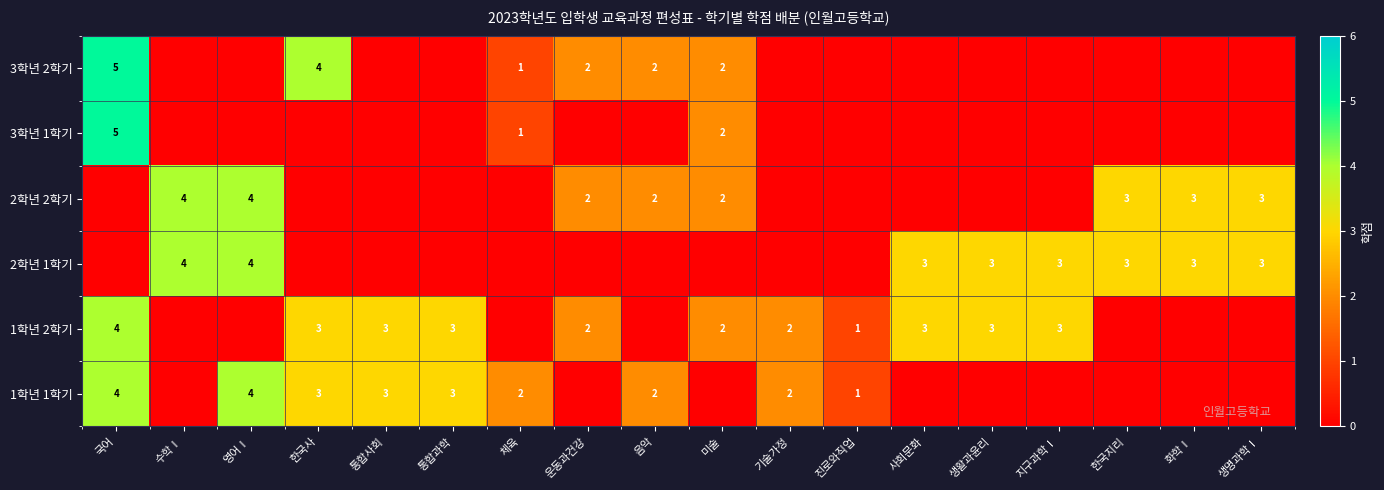

Is it true that 1학년 1학기 equals 5 at 한국사?

False